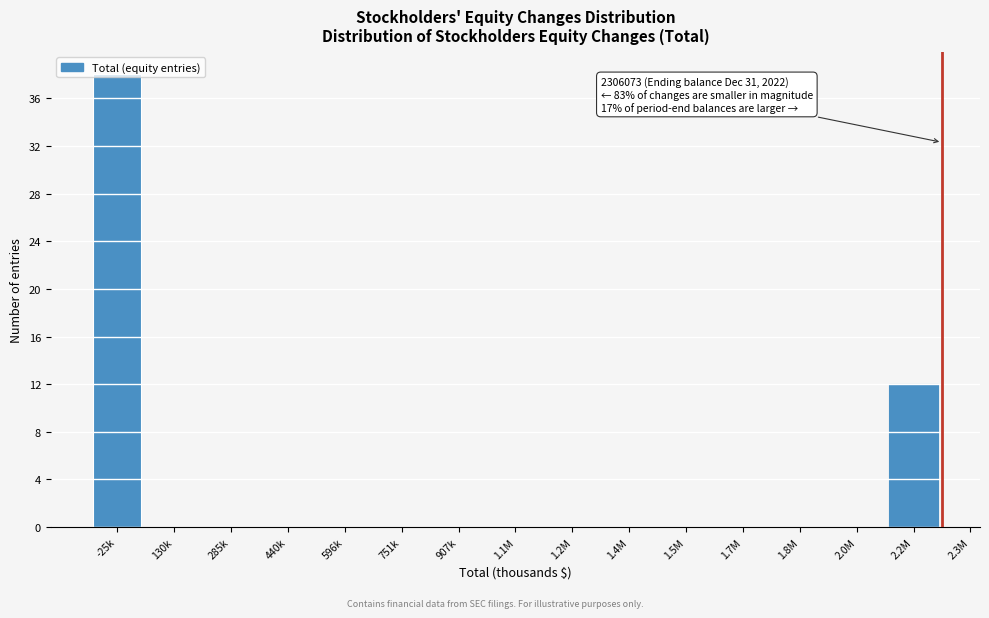

What is the maximum value shown in the chart?

38